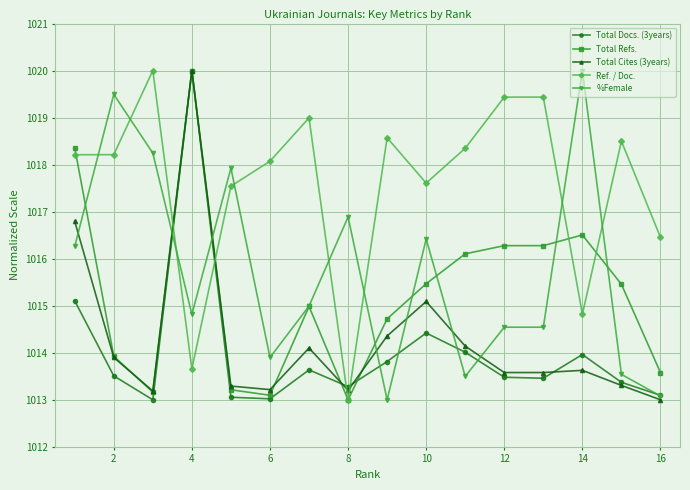

True or false: Total Cites (3years) has more than 0 interior local peaks.

True